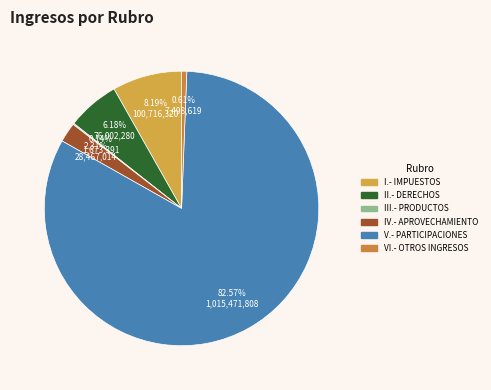

The III.- PRODUCTOS slice represents 23% of the pie. True or false?

False